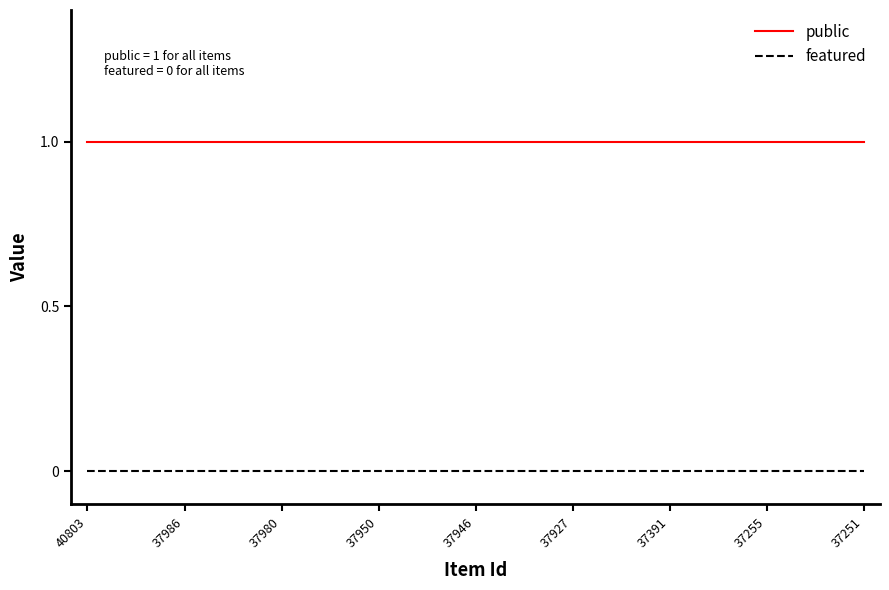

True or false: public and featured intersect in this chart.

False